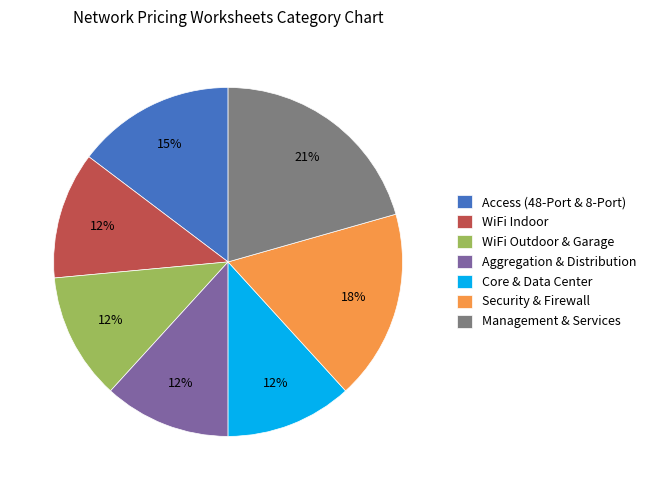

What is the largest slice in the pie chart?

Management & Services